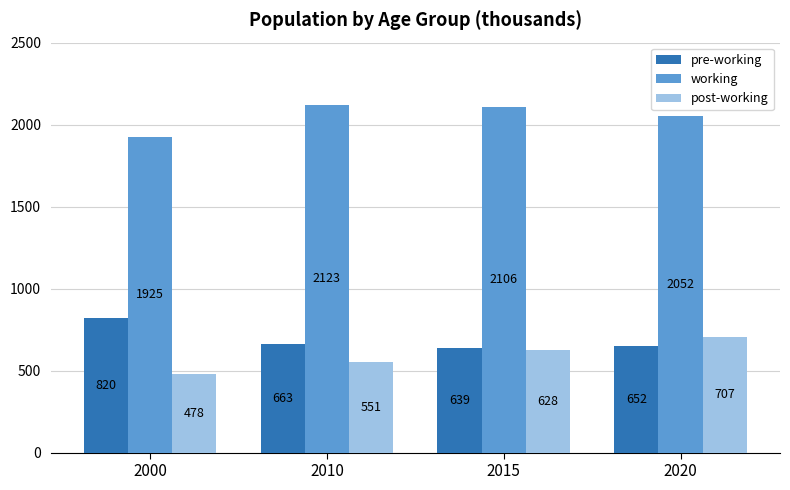

How many bars are there in total?

12